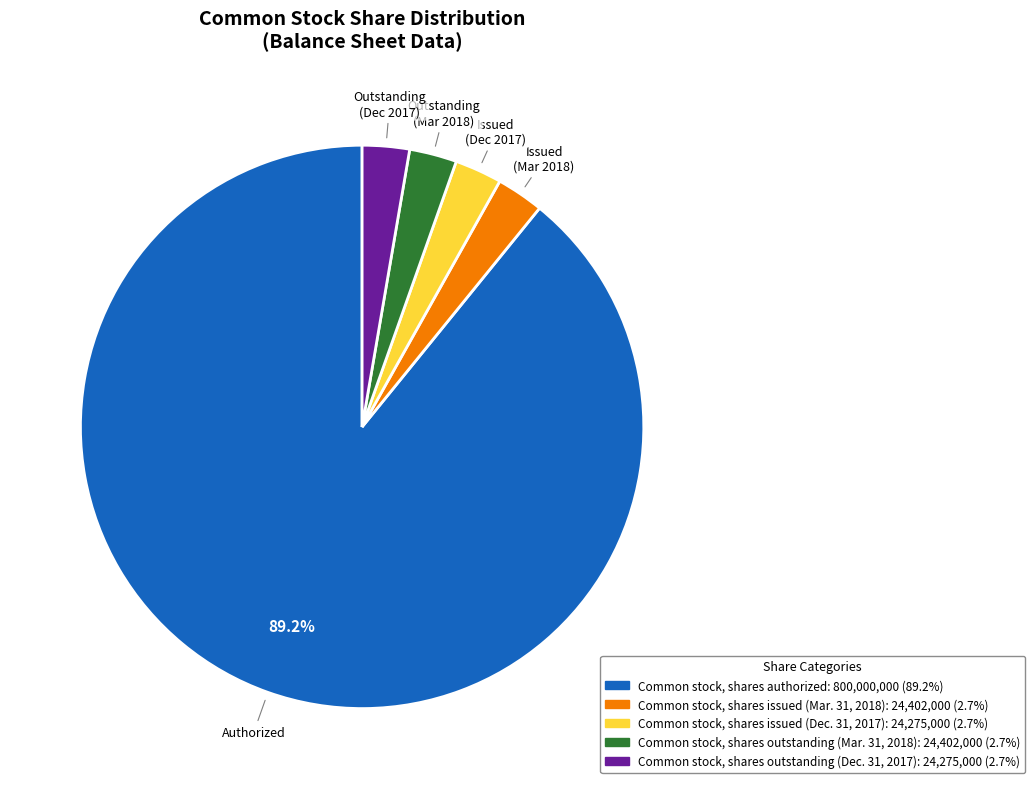

How many segments does this pie chart have?

5